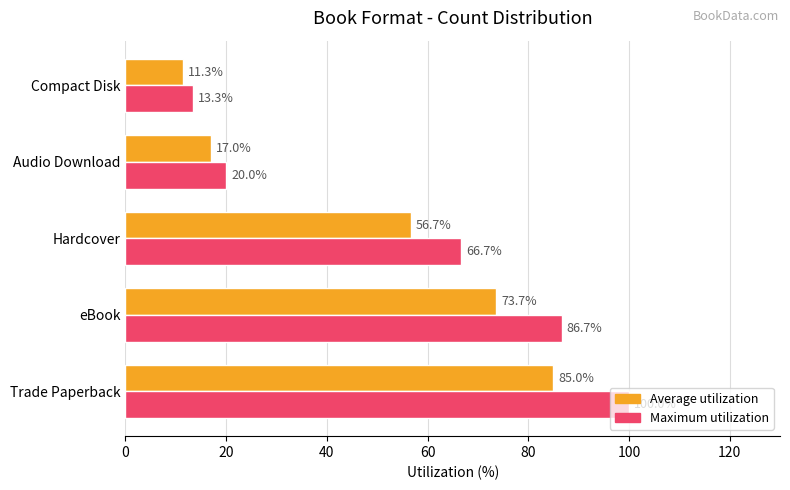

The value of Average utilization at eBook is 73.7. True or false?

True